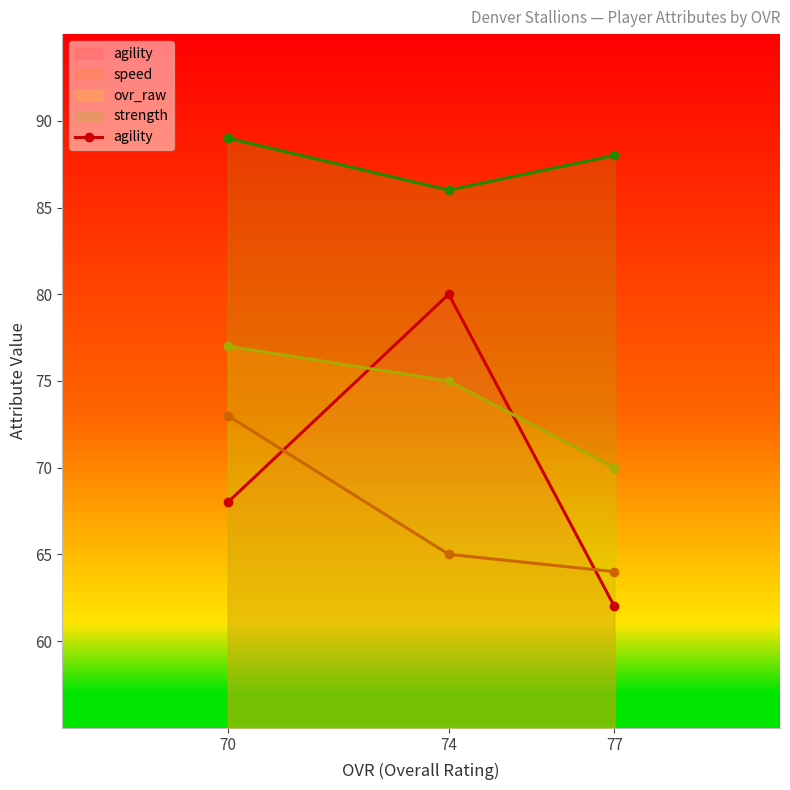

At which label does the data first exceed 68?

74